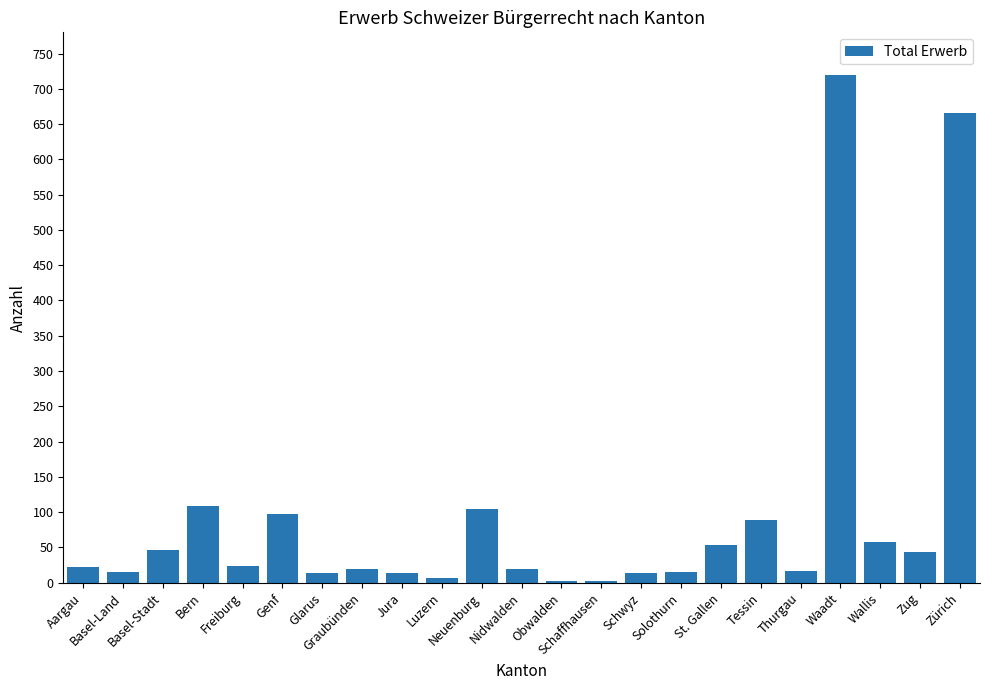

What is the sum of all values?

2174